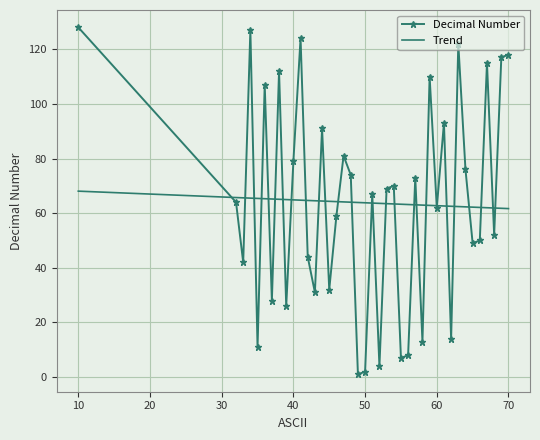

What is the maximum value shown in the chart?

128.0